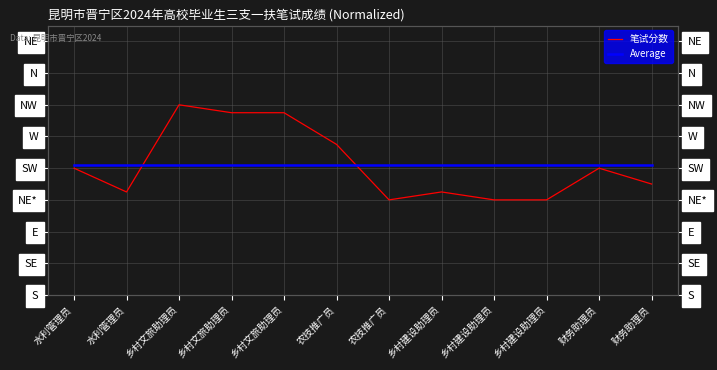

What is the sum of the Average values at 水利管理员 and 乡村建设助理员?

146.4